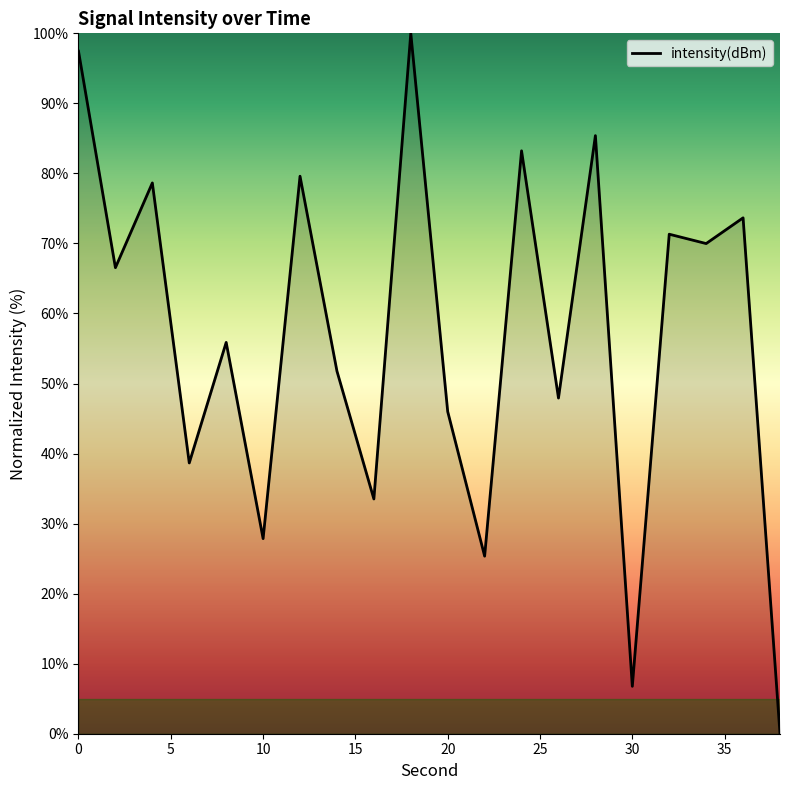

True or false: the data has more than 2 interior local peaks.

True